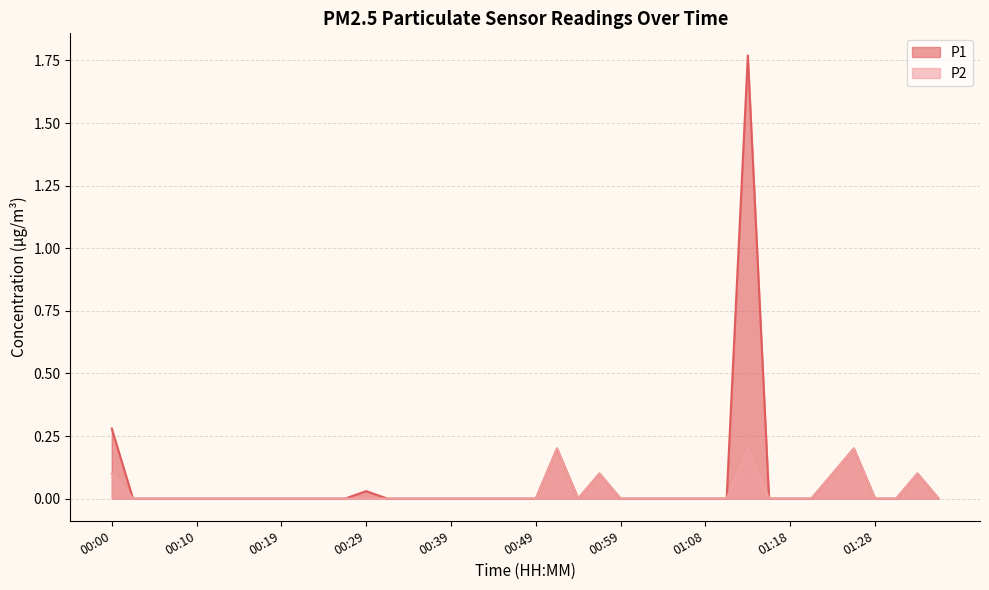

What is the highest value of the P2 series?

0.2